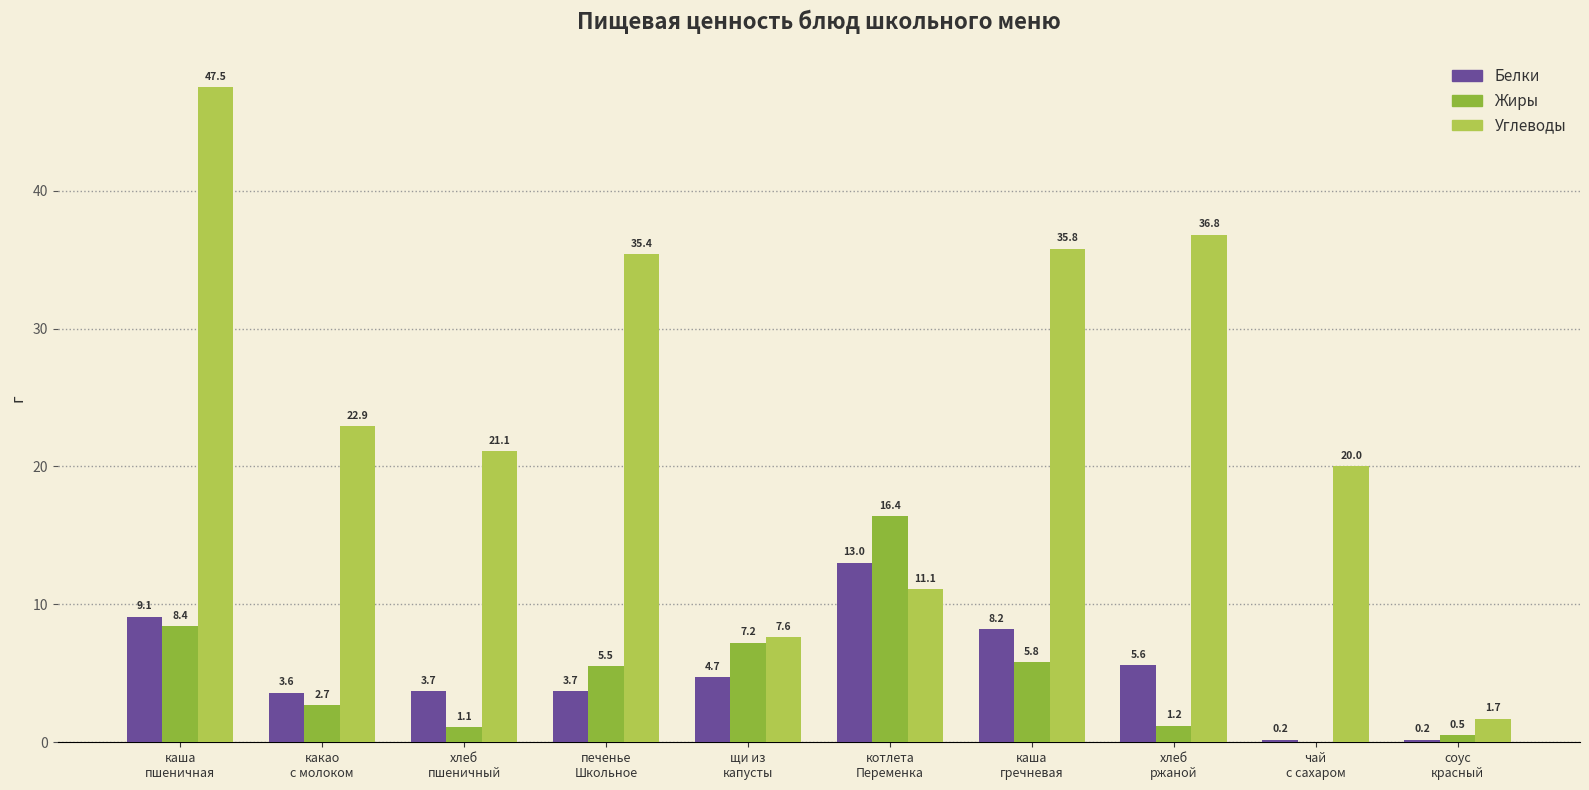

Where is Белки nearest to the value 6?

хлеб
ржаной